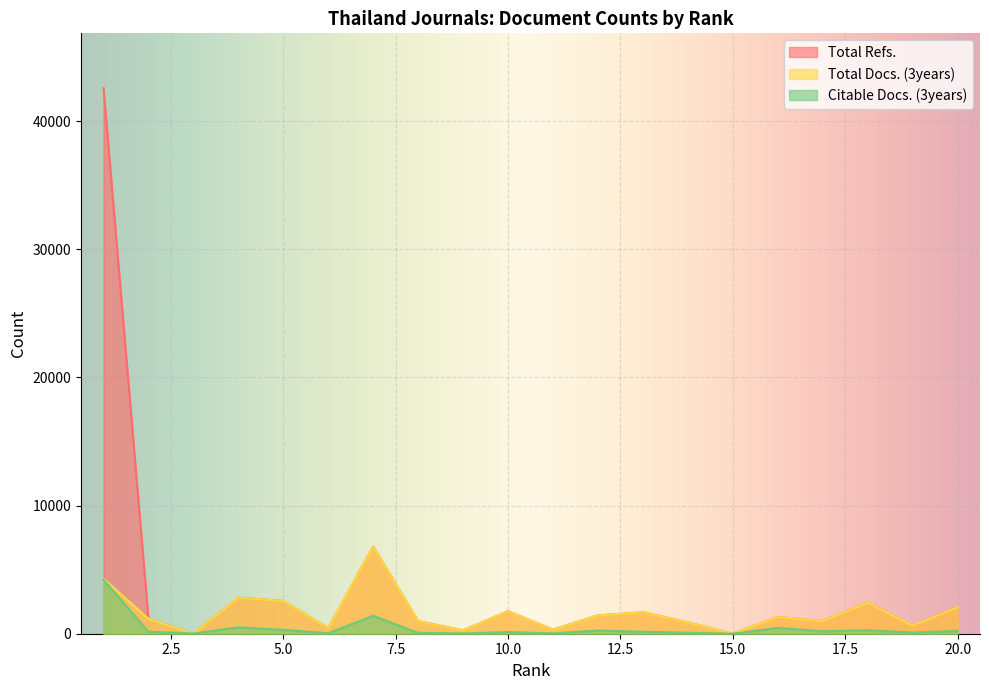

Which category has the highest value in the Citable Docs. (3years) series?

1